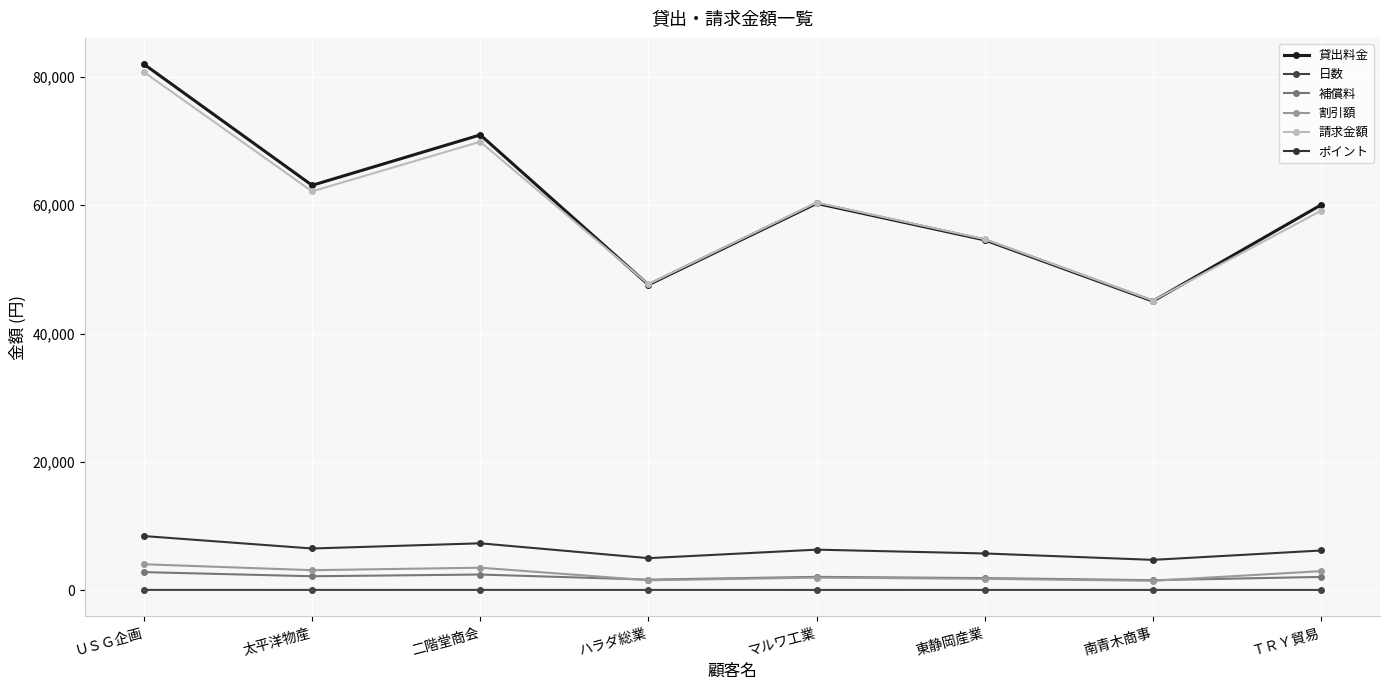

What is the label of the 2nd point from the left?

太平洋物産